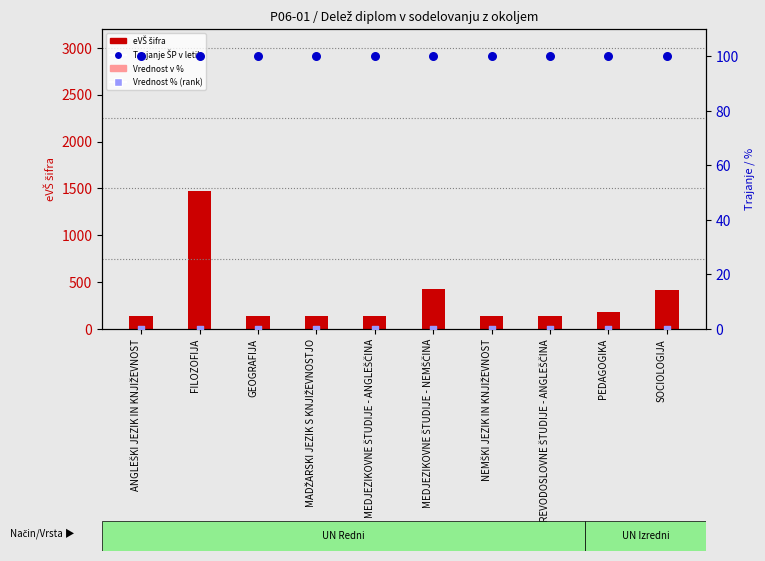

At how many categories does at least one series exceed 999?

1